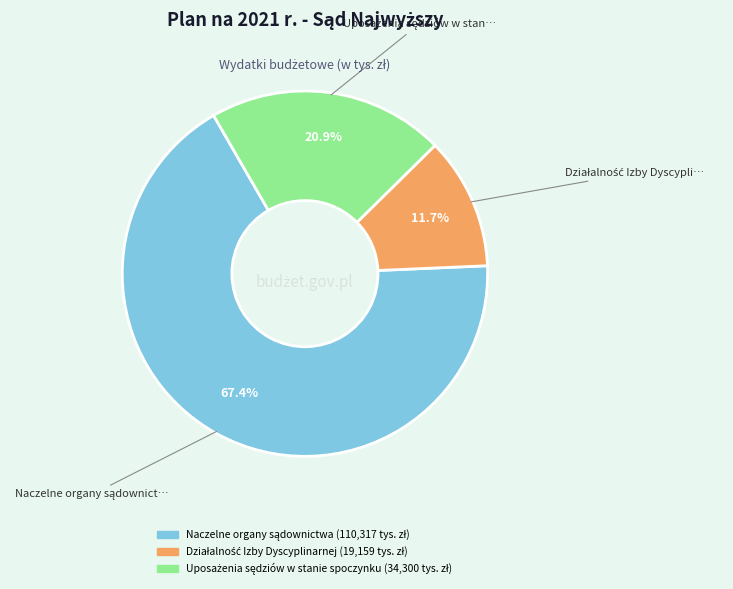

Is there a majority slice in this chart?

Yes